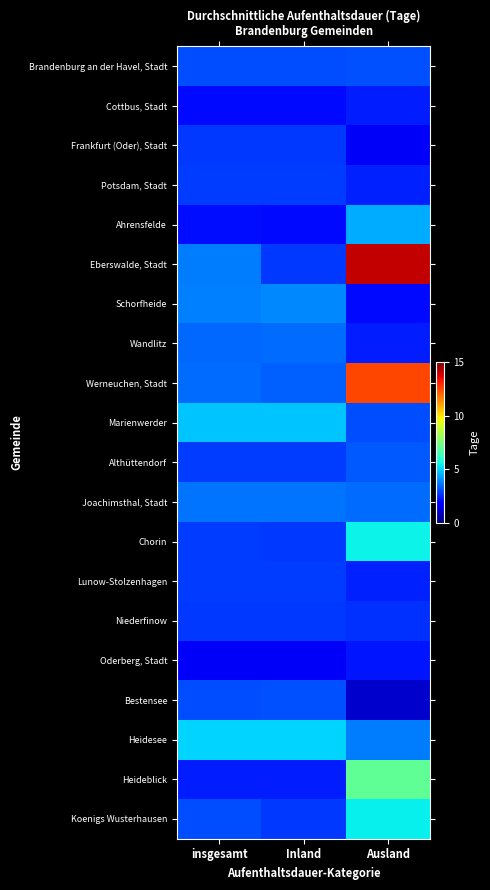

Reading right to left, transcribe all the data shown in this chart.

Brandenburg an der Havel, Stadt: Ausland=3.1	Inland=3.0	insgesamt=3.0
Cottbus, Stadt: Ausland=2.3	Inland=2.0	insgesamt=2.0
Frankfurt (Oder), Stadt: Ausland=1.6	Inland=2.7	insgesamt=2.7
Potsdam, Stadt: Ausland=2.4	Inland=2.8	insgesamt=2.8
Ahrensfelde: Ausland=4.4	Inland=2.0	insgesamt=2.1
Eberswalde, Stadt: Ausland=14.1	Inland=2.7	insgesamt=3.7
Schorfheide: Ausland=2.0	Inland=3.9	insgesamt=3.8
Wandlitz: Ausland=2.3	Inland=3.5	insgesamt=3.4
Werneuchen, Stadt: Ausland=12.5	Inland=3.3	insgesamt=3.5
Marienwerder: Ausland=3.0	Inland=4.8	insgesamt=4.8
Althüttendorf: Ausland=3.2	Inland=2.8	insgesamt=2.8
Joachimsthal, Stadt: Ausland=3.5	Inland=3.6	insgesamt=3.6
Chorin: Ausland=5.5	Inland=2.7	insgesamt=2.8
Lunow-Stolzenhagen: Ausland=2.4	Inland=2.8	insgesamt=2.8
Niederfinow: Ausland=2.6	Inland=2.7	insgesamt=2.7
Oderberg, Stadt: Ausland=2.2	Inland=1.6	insgesamt=1.6
Bestensee: Ausland=1.0	Inland=3.1	insgesamt=3.0
Heidesee: Ausland=3.7	Inland=5.0	insgesamt=5.0
Heideblick: Ausland=7.0	Inland=2.3	insgesamt=2.3
Koenigs Wusterhausen: Ausland=5.4	Inland=2.7	insgesamt=3.0